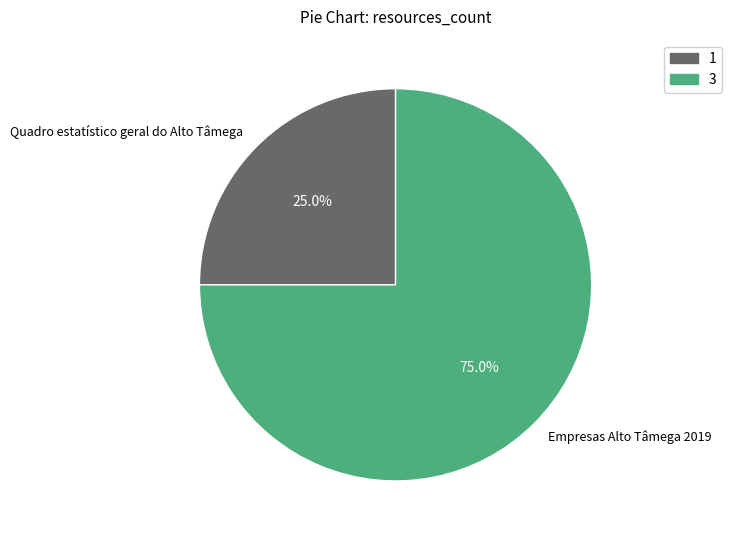

Which slice is the largest?

Empresas Alto Tâmega 2019